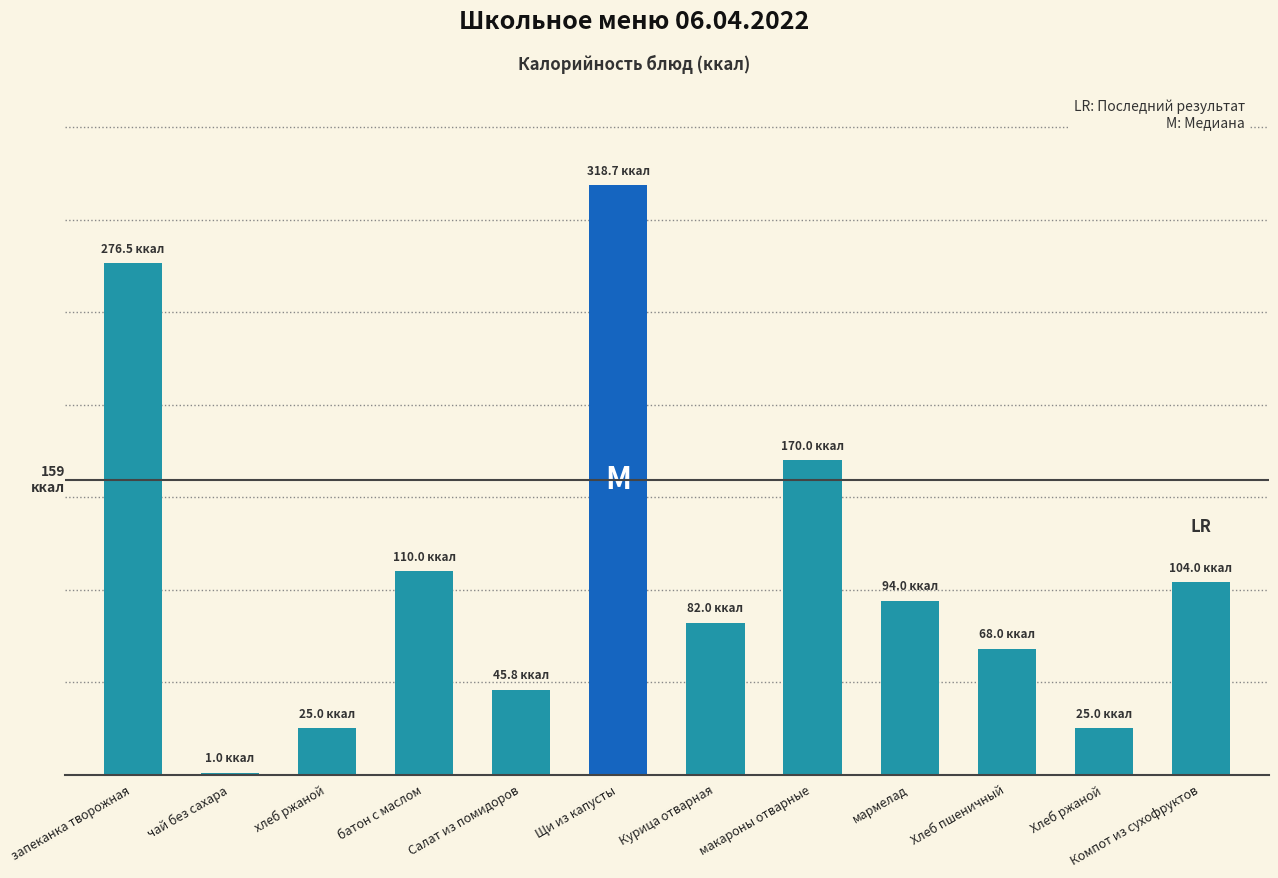

How many distinct data groups are displayed?

1